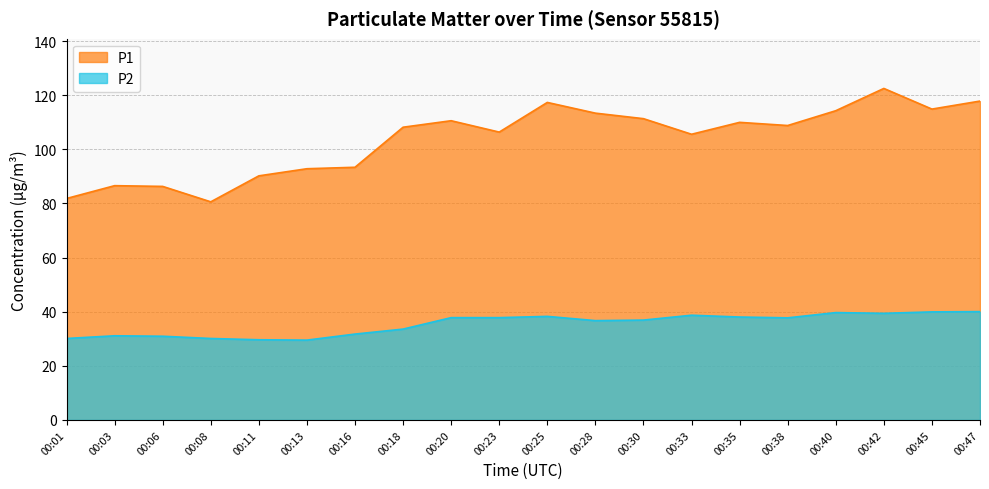

At 00:28, list the series in order from smallest to largest.

P2, P1